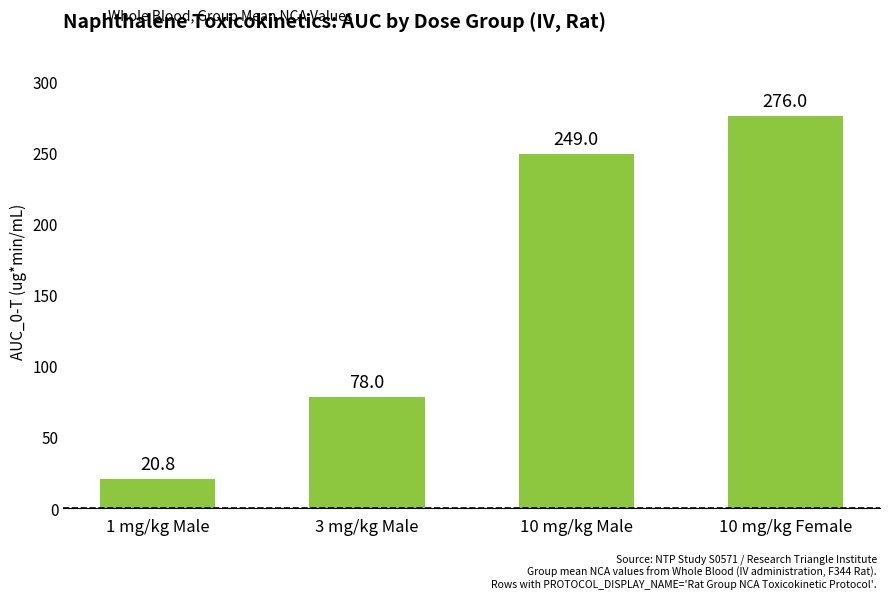

What is the sum of the values at 3 mg/kg Male and 10 mg/kg Male?

327.0